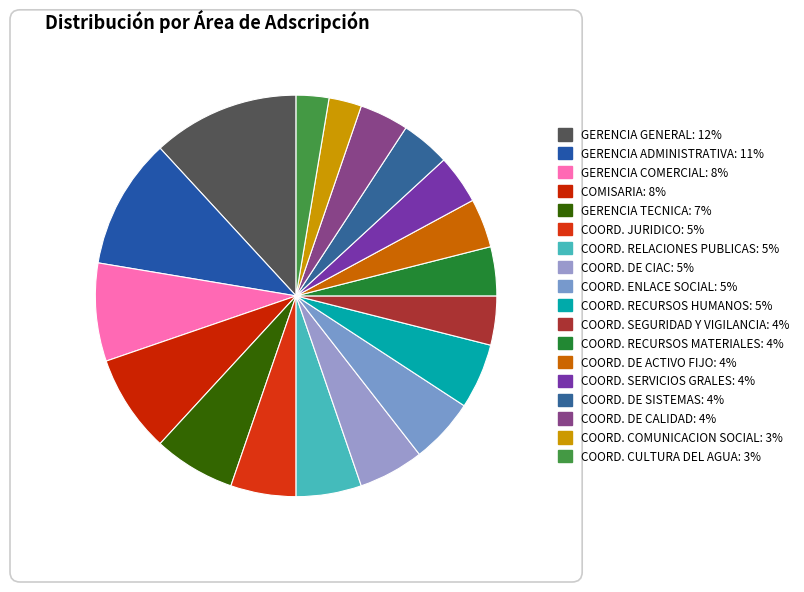

Is COORD. ENLACE SOCIAL the majority of the pie?

No